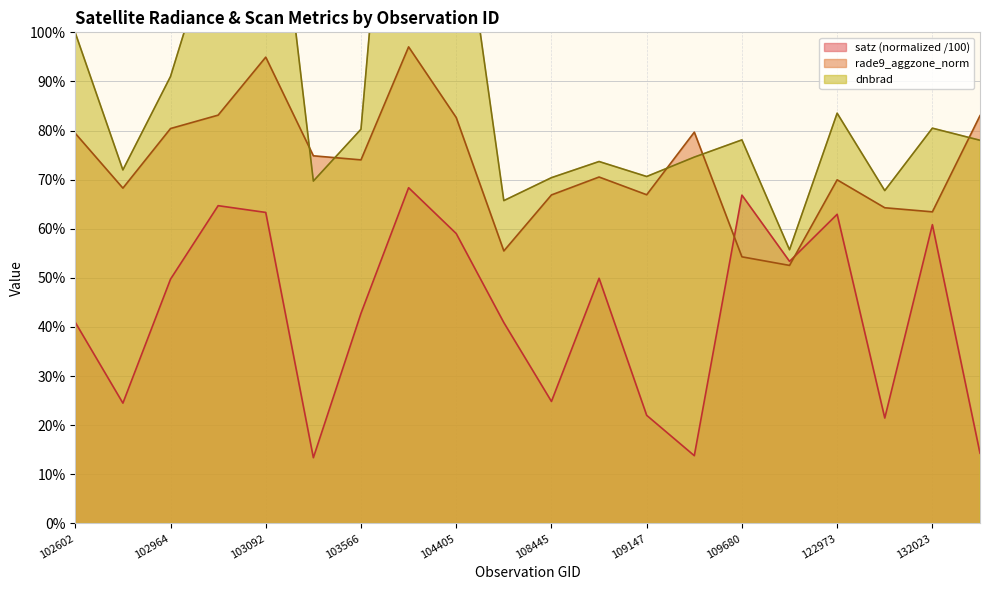

True or false: rade9_aggzone_norm has a value of 0.7 at 103566.

True